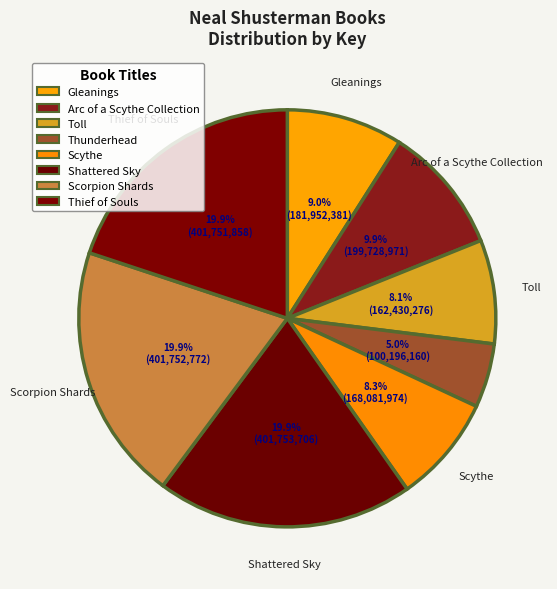

How many slices are in this pie chart?

8